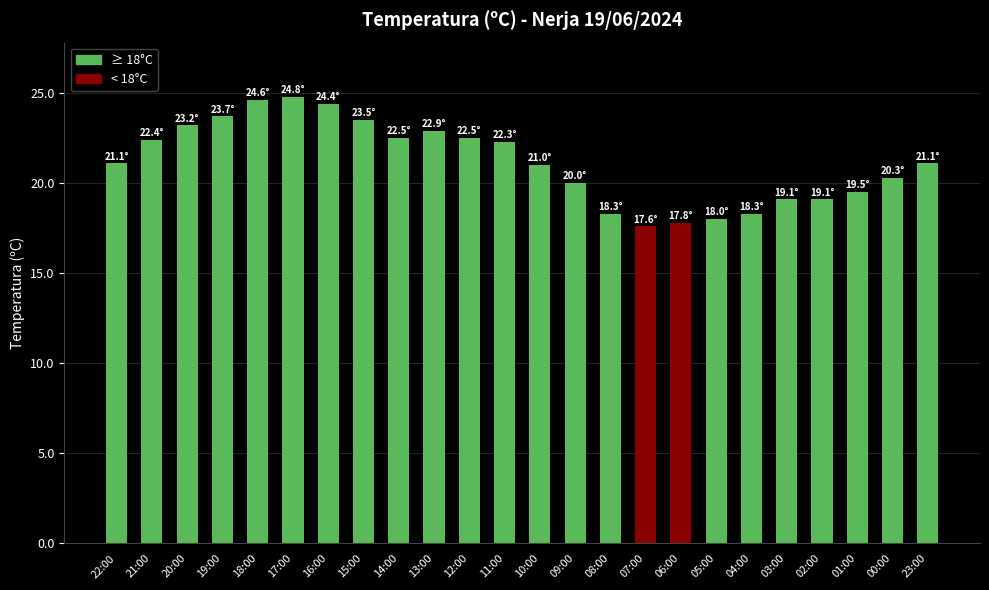

What is the ratio of the value at 00:00 to the value at 01:00?

1.0